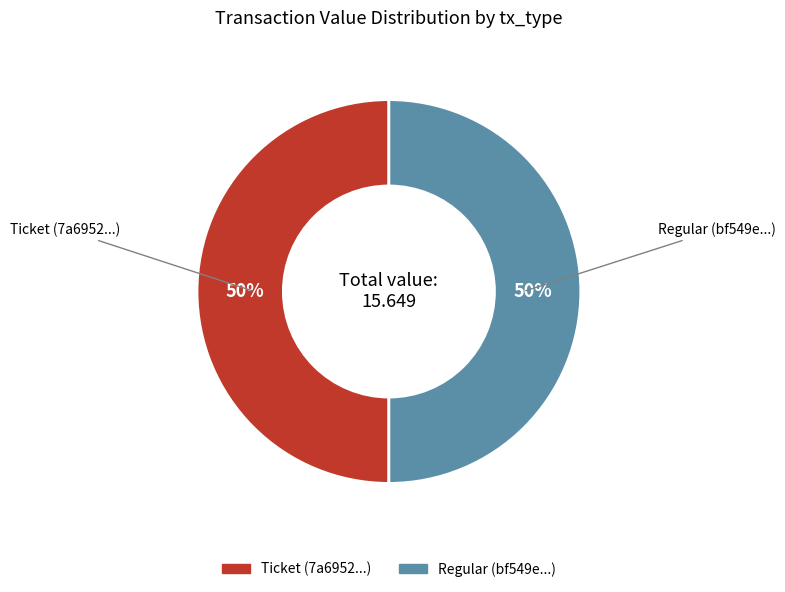

Count the number of slices in the pie.

2